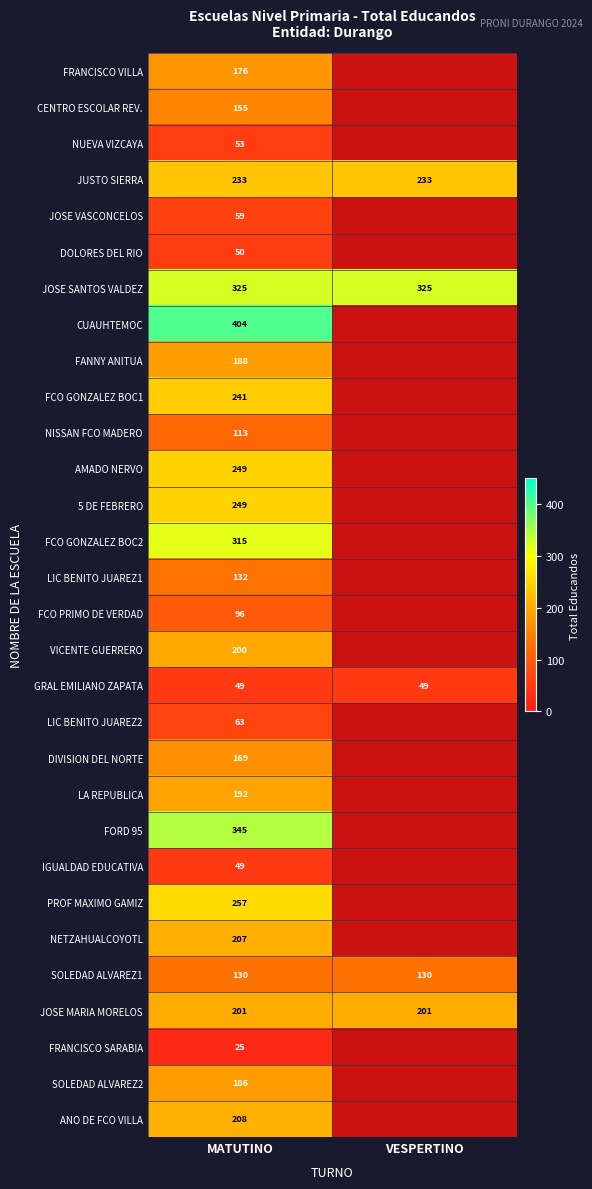

What is the spread (max minus min) of values at MATUTINO?

379